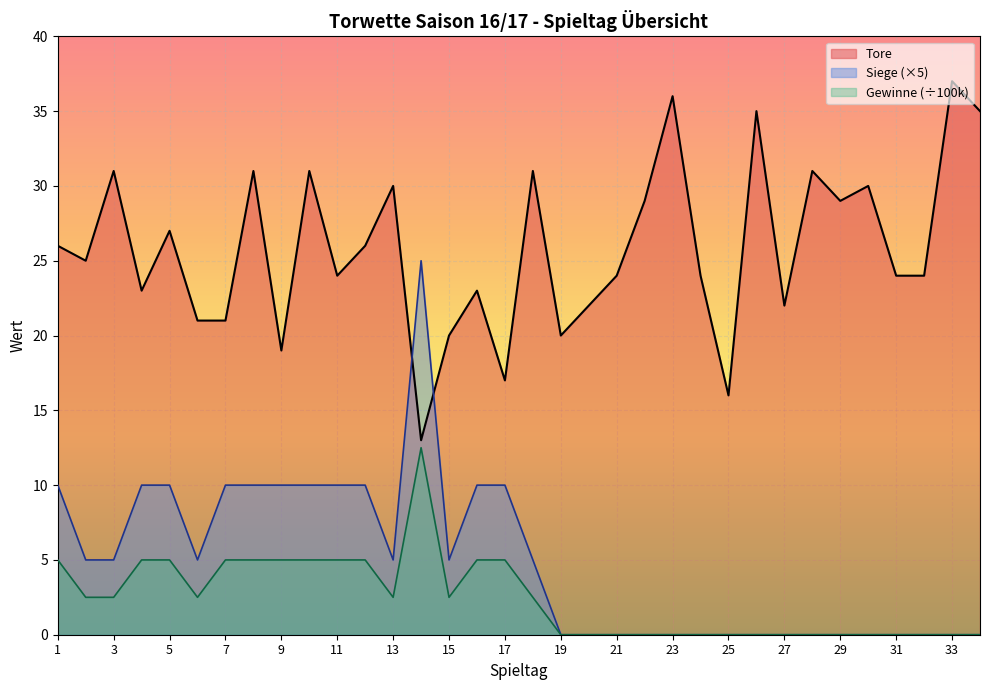

Reading right to left, transcribe all the data shown in this chart.

Tore: 35.0	37.0	24.0	24.0	30.0	29.0	31.0	22.0	35.0	16.0	24.0	36.0	29.0	24.0	22.0	20.0	31.0	17.0	23.0	20.0	13.0	30.0	26.0	24.0	31.0	19.0	31.0	21.0	21.0	27.0	23.0	31.0	25.0	26.0
Siege: 0.0	0.0	0.0	0.0	0.0	0.0	0.0	0.0	0.0	0.0	0.0	0.0	0.0	0.0	0.0	0.0	5.0	10.0	10.0	5.0	25.0	5.0	10.0	10.0	10.0	10.0	10.0	10.0	5.0	10.0	10.0	5.0	5.0	10.0
Gewinne: 0.0	0.0	0.0	0.0	0.0	0.0	0.0	0.0	0.0	0.0	0.0	0.0	0.0	0.0	0.0	0.0	2.5	5.0	5.0	2.5	12.5	2.5	5.0	5.0	5.0	5.0	5.0	5.0	2.5	5.0	5.0	2.5	2.5	5.0